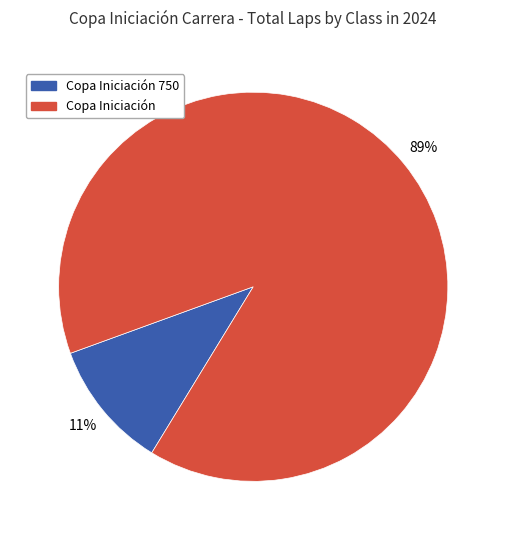

To the nearest percent, what is the average slice percentage?

50%